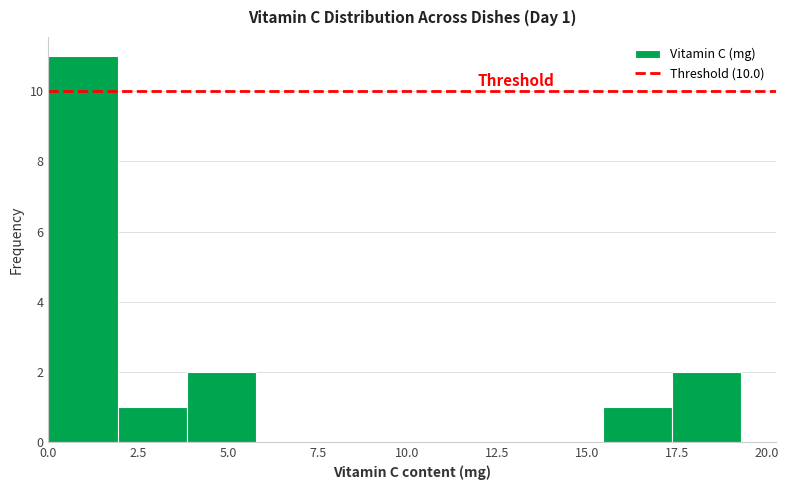

Around what value on the x-axis is the tallest bar? Give the approximate position of its centre, as read against the axis.

1.0